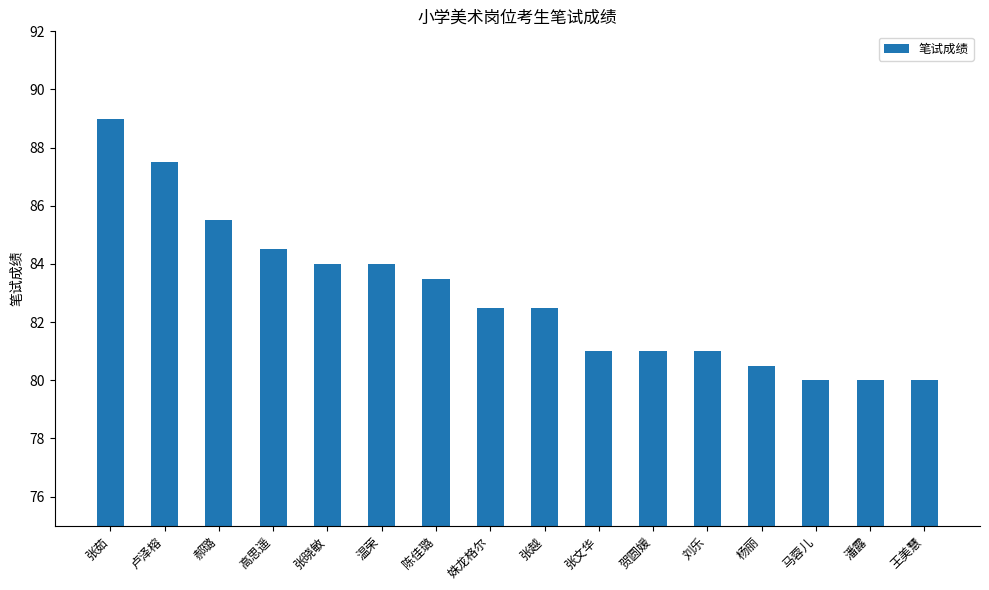

What is the ratio of the value at 杨丽 to the value at 郝璐?

0.9